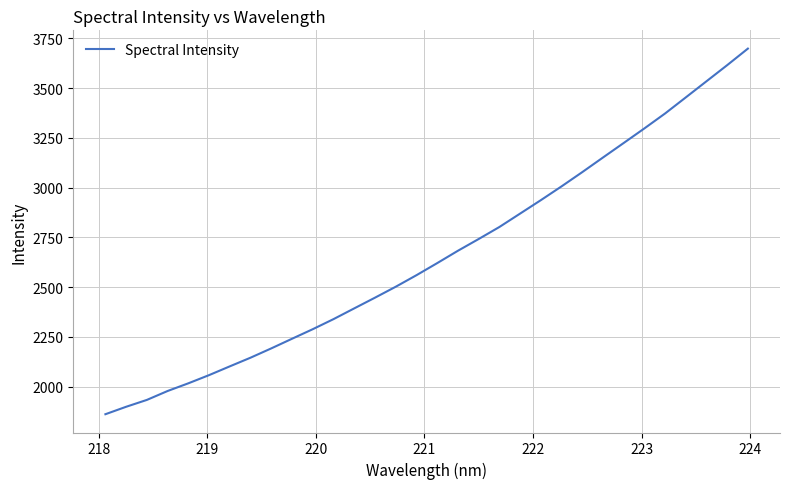

What is the greatest value displayed?

3698.8